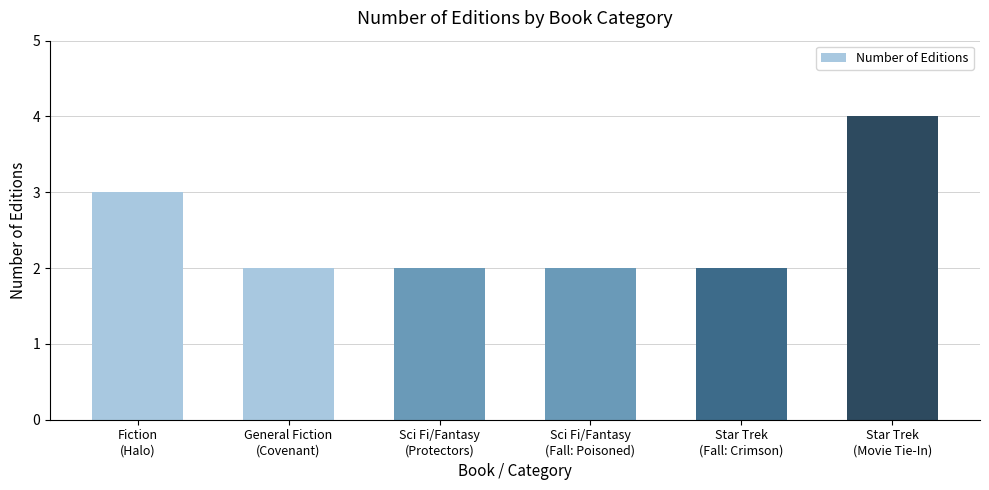

What is the value of the 5th bar from the left?

2